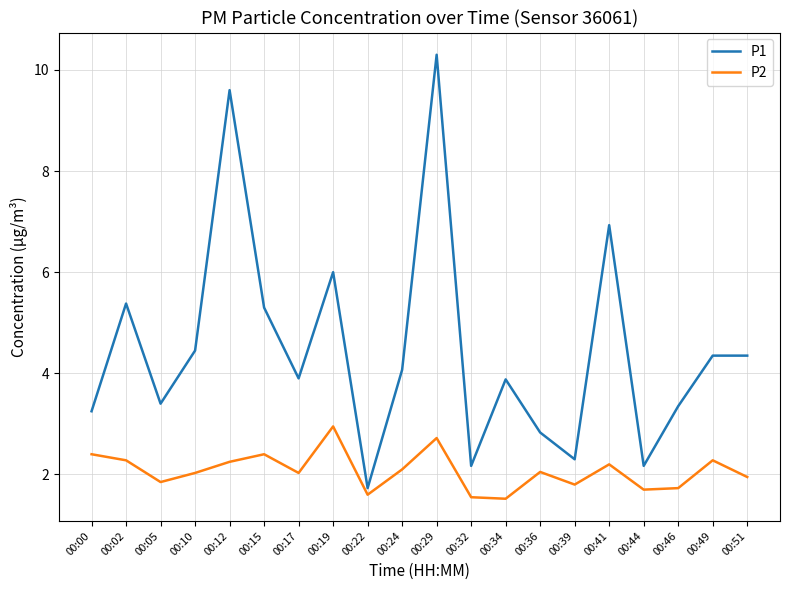

Does the chart display data point markers on the line(s)?

No